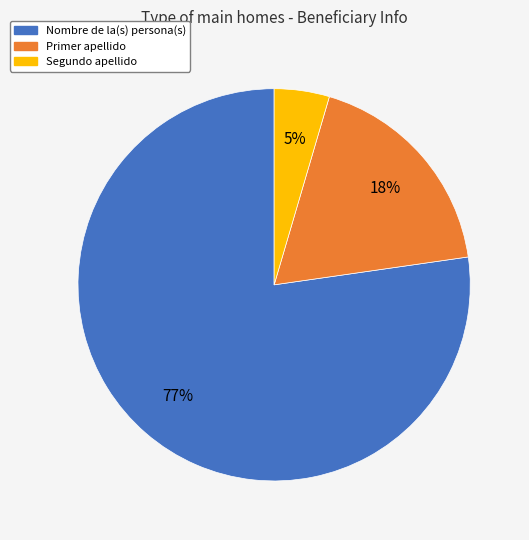

Is there a majority slice in this chart?

Yes